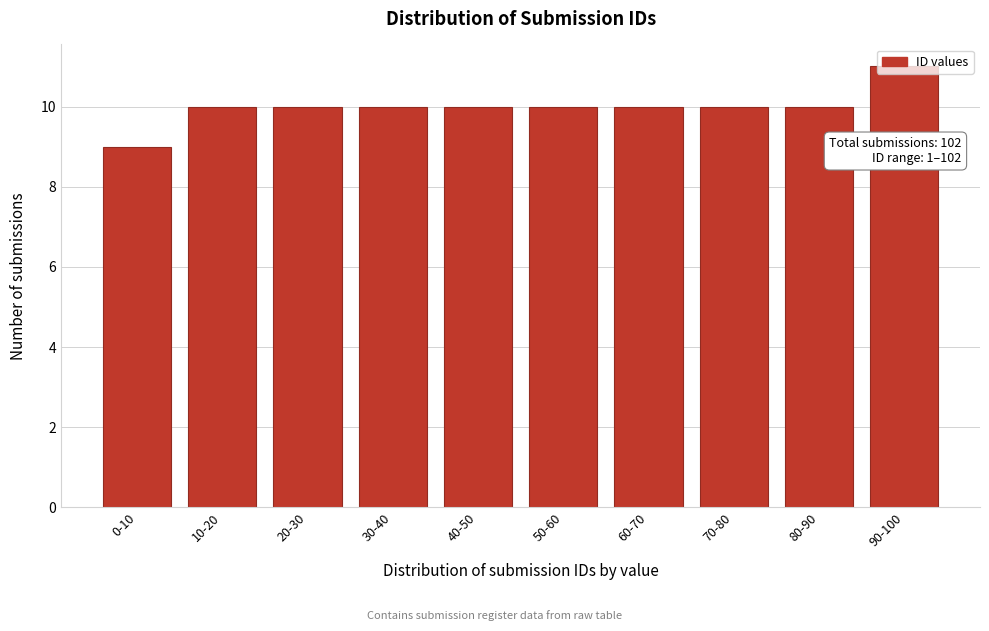

Is it true that the value at 60-70 is 10?

True